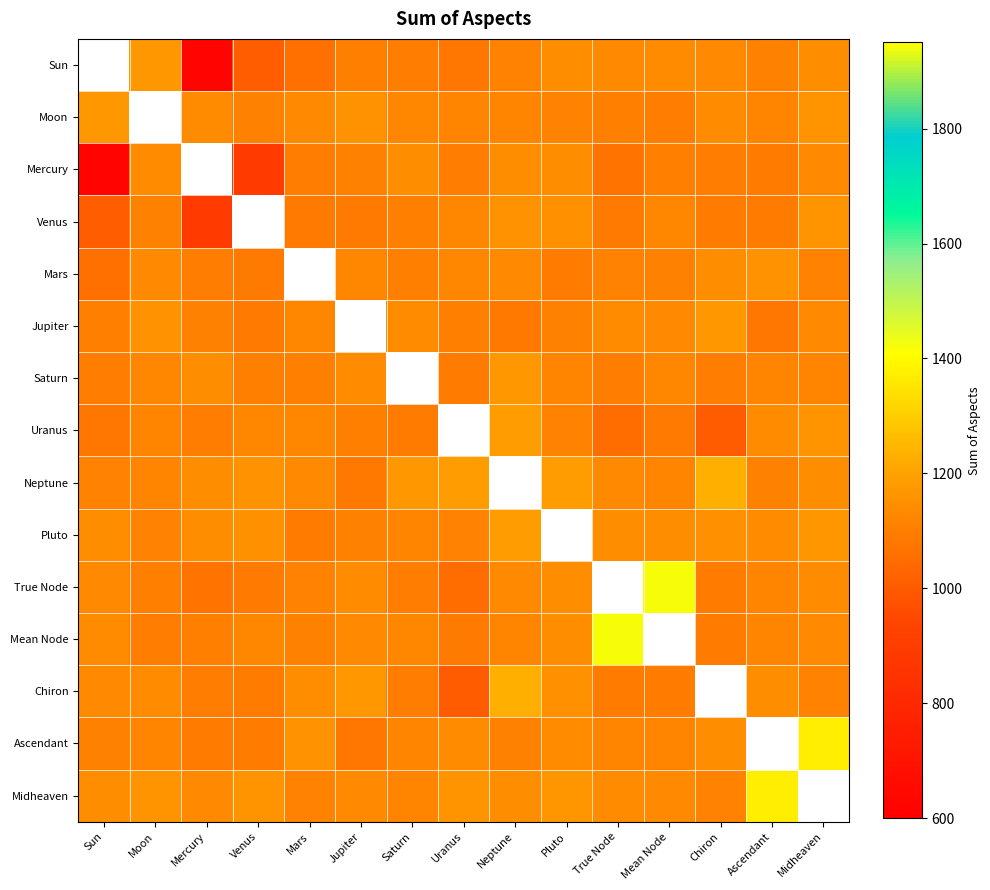

Where does the True Node series first go above 1118?

Sun